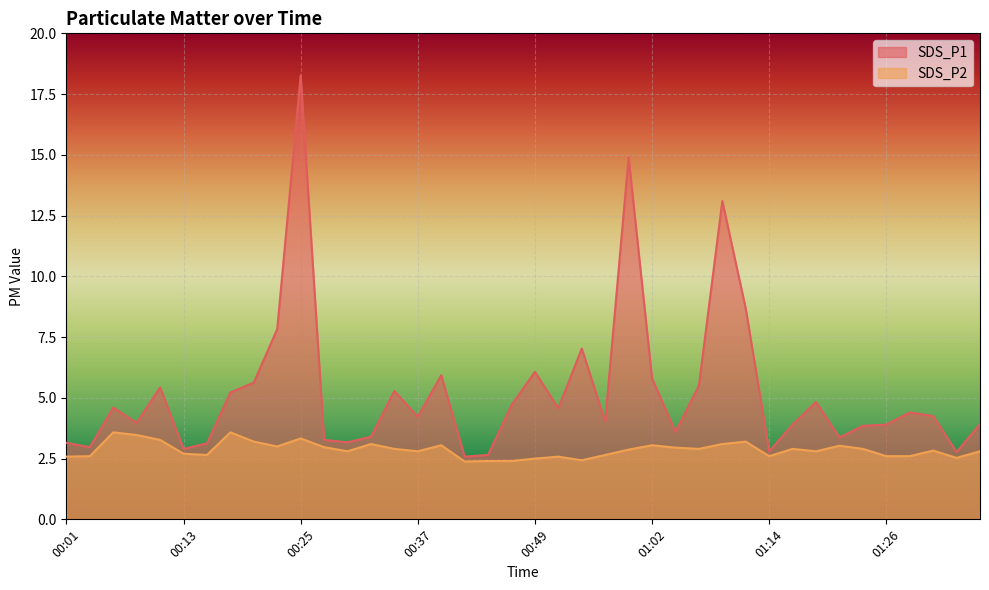

What is the approximate value of SDS_P1 at 00:57?

4.0